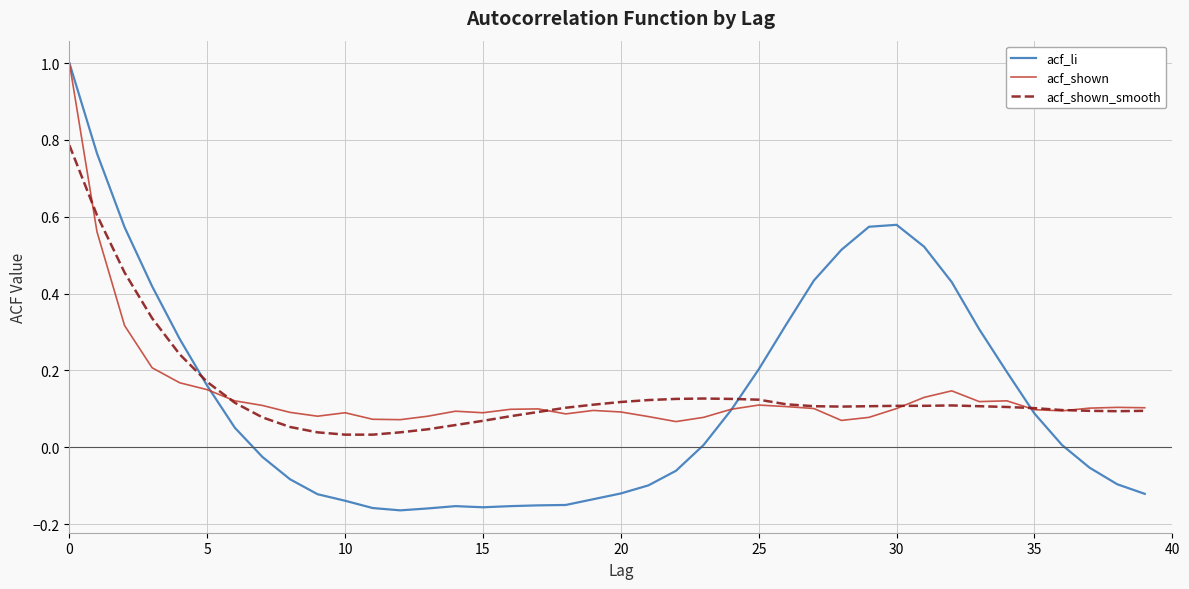

How many lines are shown in the chart?

3